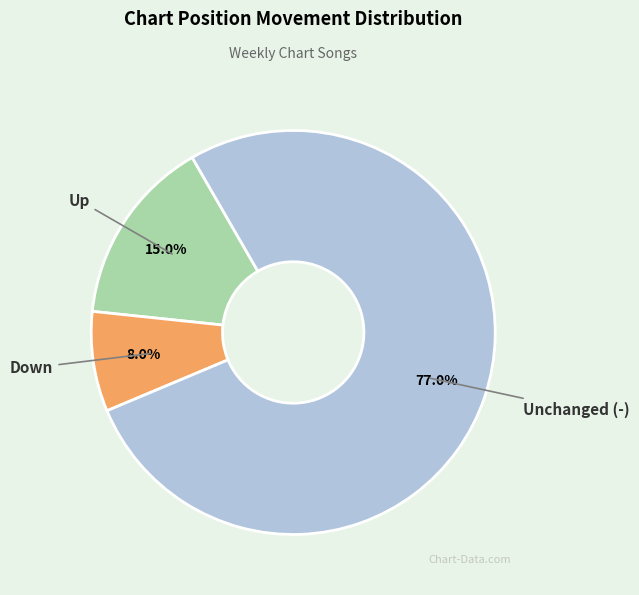

Does any single category account for the majority?

Yes